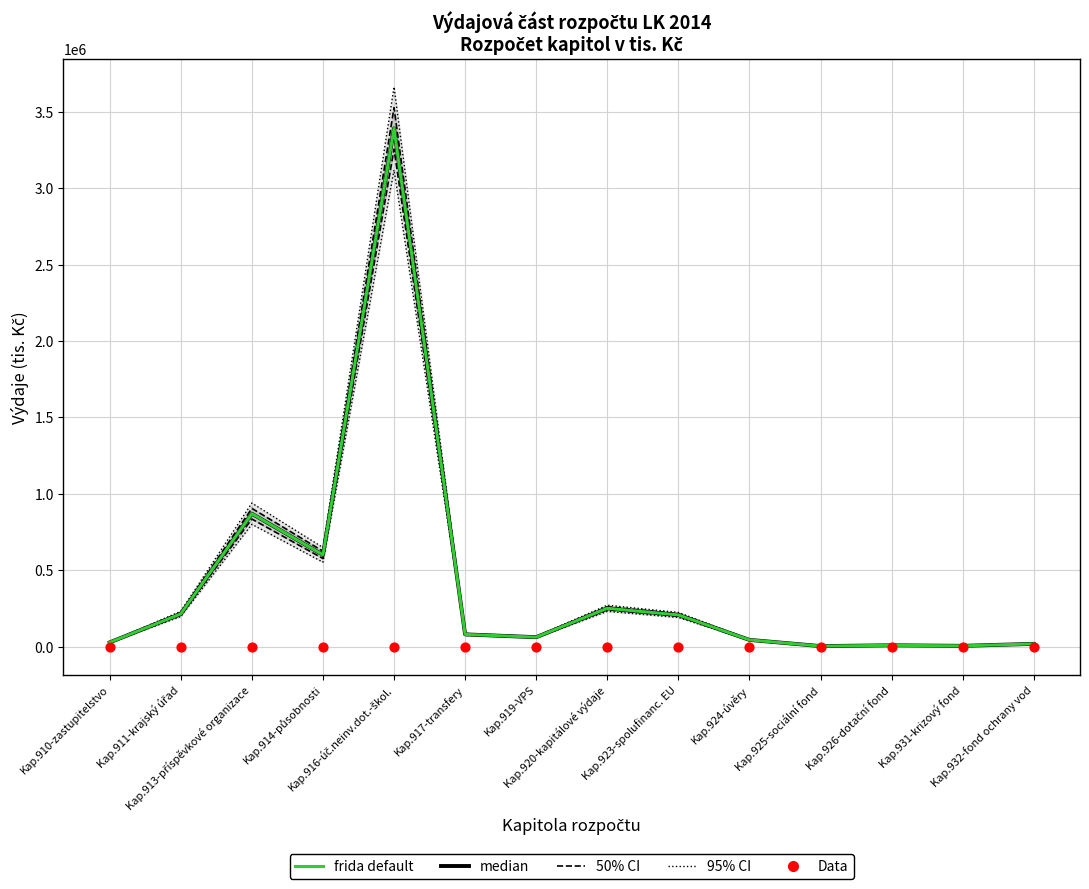

At how many categories does at least one series exceed 2409035?

1